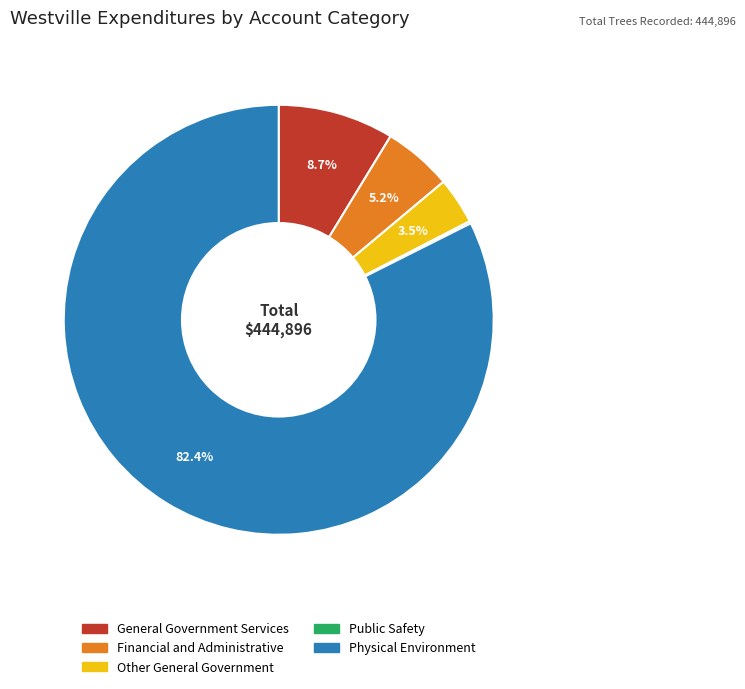

What percentage do Financial and Administrative and Other General Government together represent?

8.7%